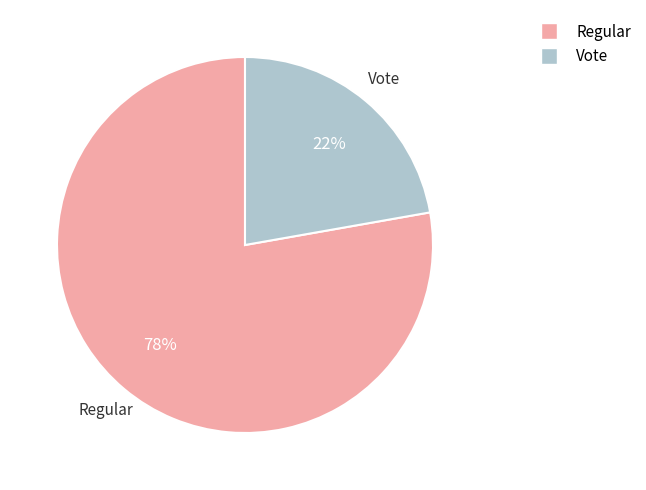

How many slices are in this pie chart?

2